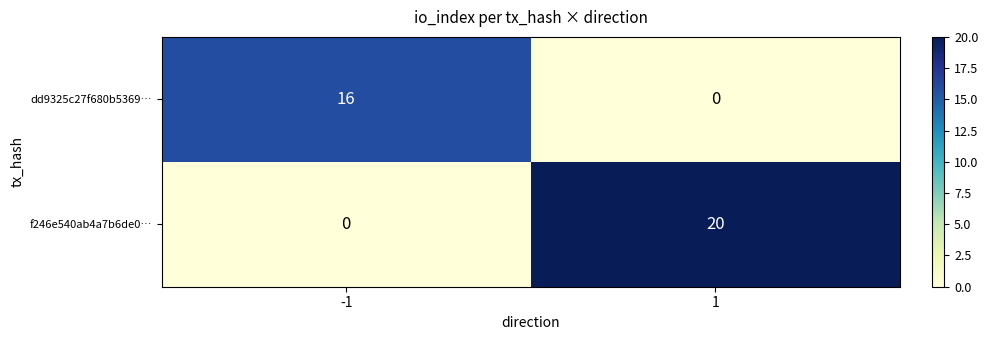

What is the difference between the f246e540ab4a7b6de0… values at -1 and 1?

20